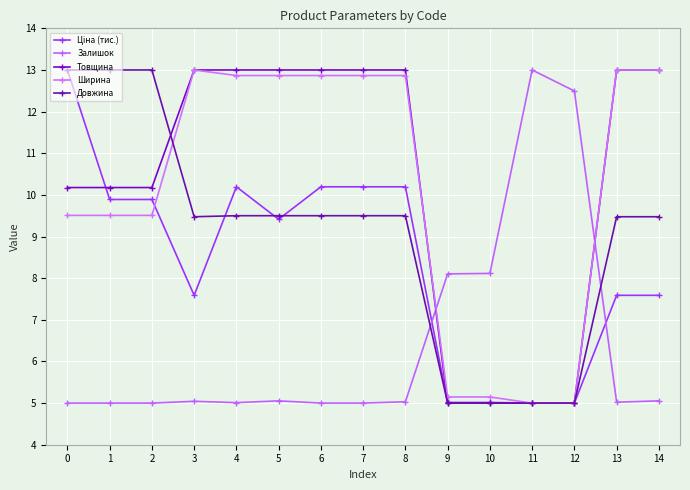

What is the value of the Ціна (тис.) point at the 12th from the left?

5.0